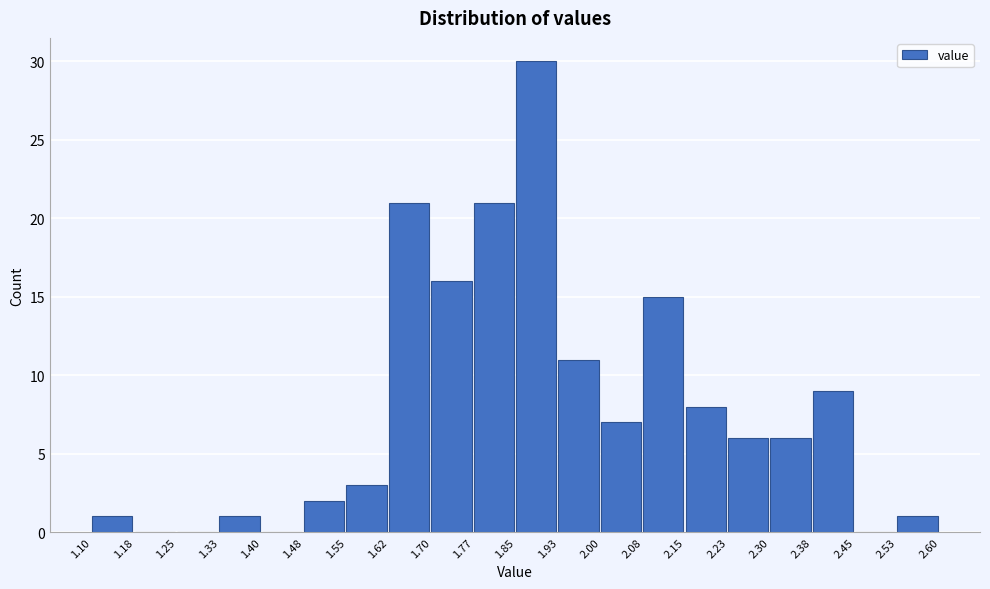

What is the height of the bar covering 2.53 to 2.60 on the x-axis? The values are not printed on the chart, so give them approximately, as read against the axis.

1